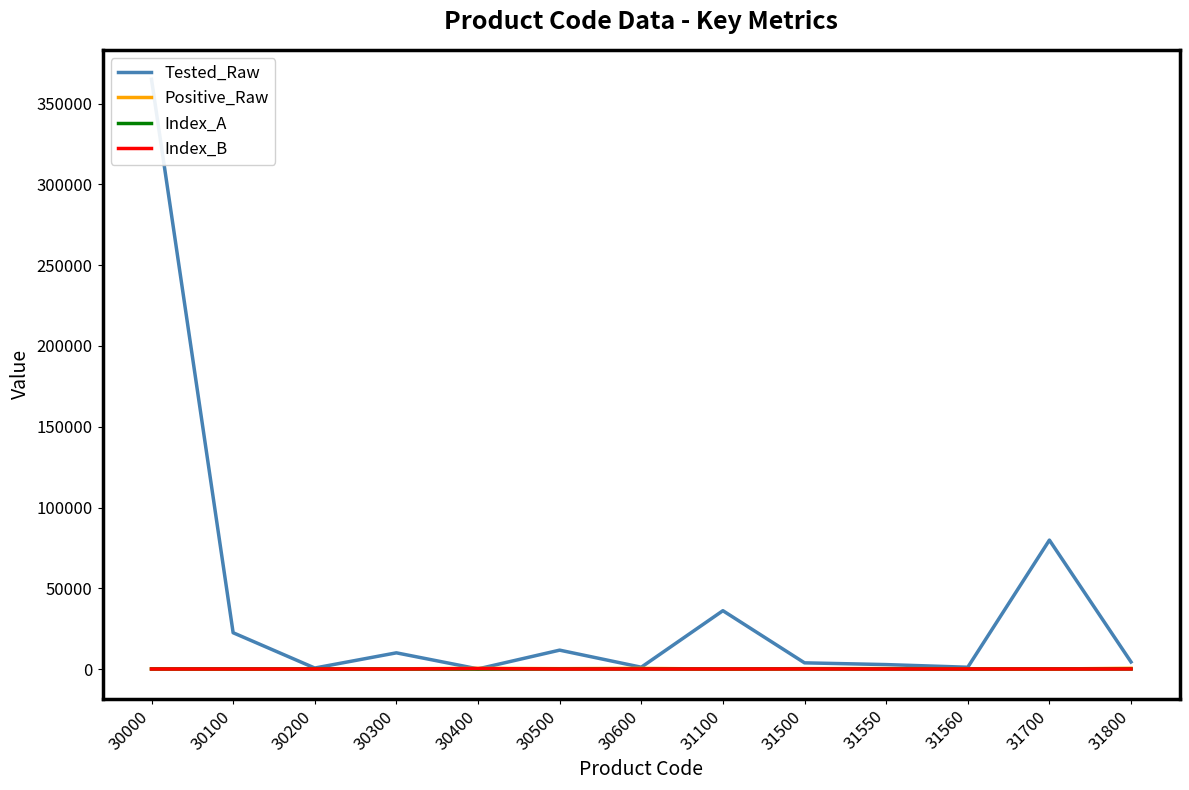

What is the maximum value shown in the chart?

365011.0